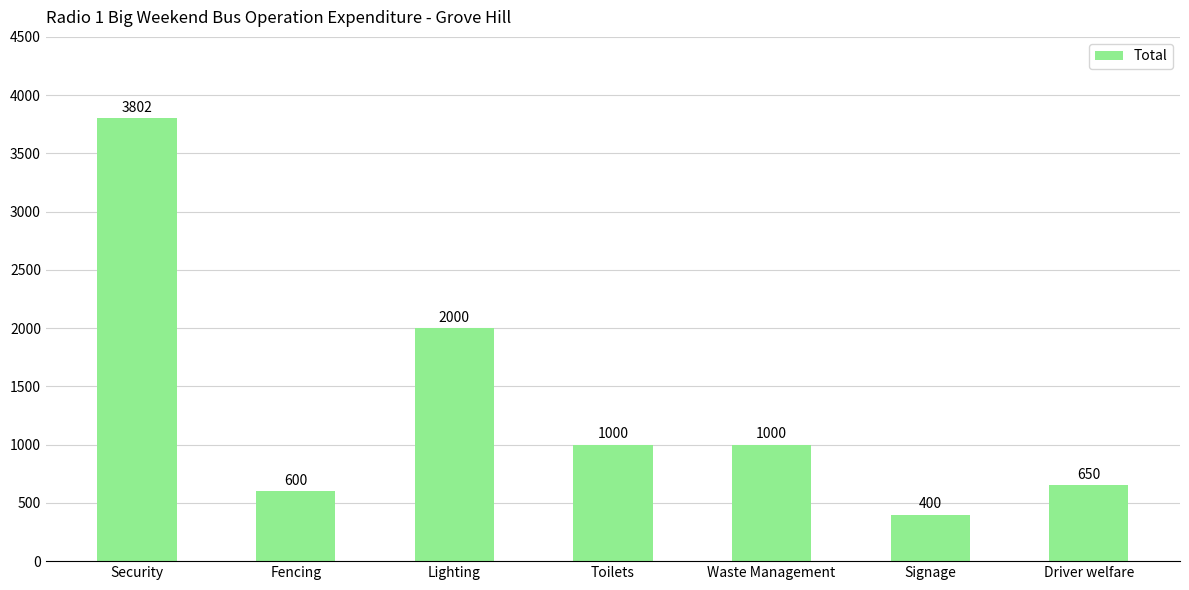

What is the value of the 4th bar from the left?

1000